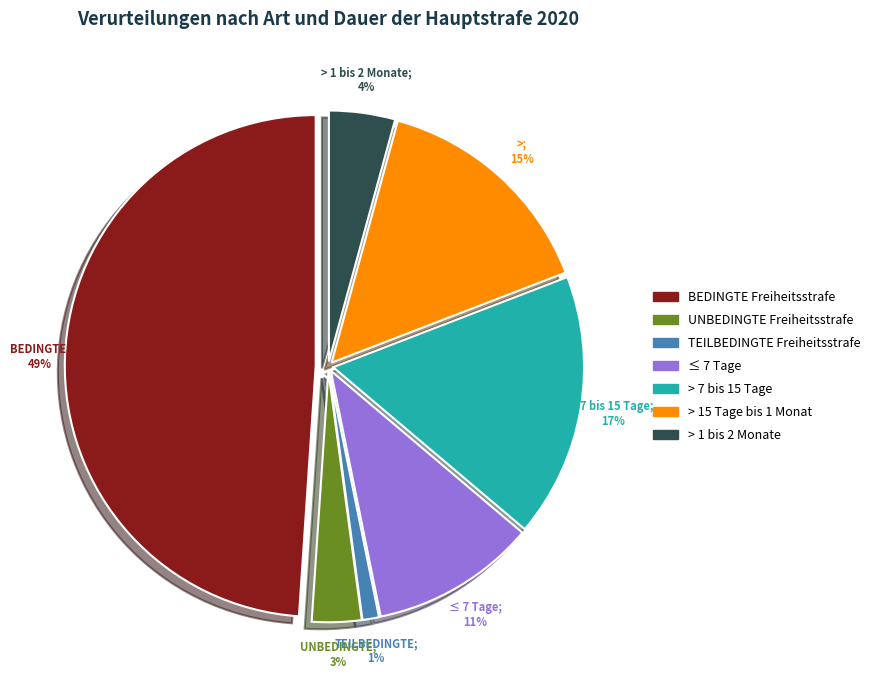

Approximately how many times larger is the value at UNBEDINGTE Freiheitsstrafe compared to > 15 Tage bis 1 Monat?

0.2